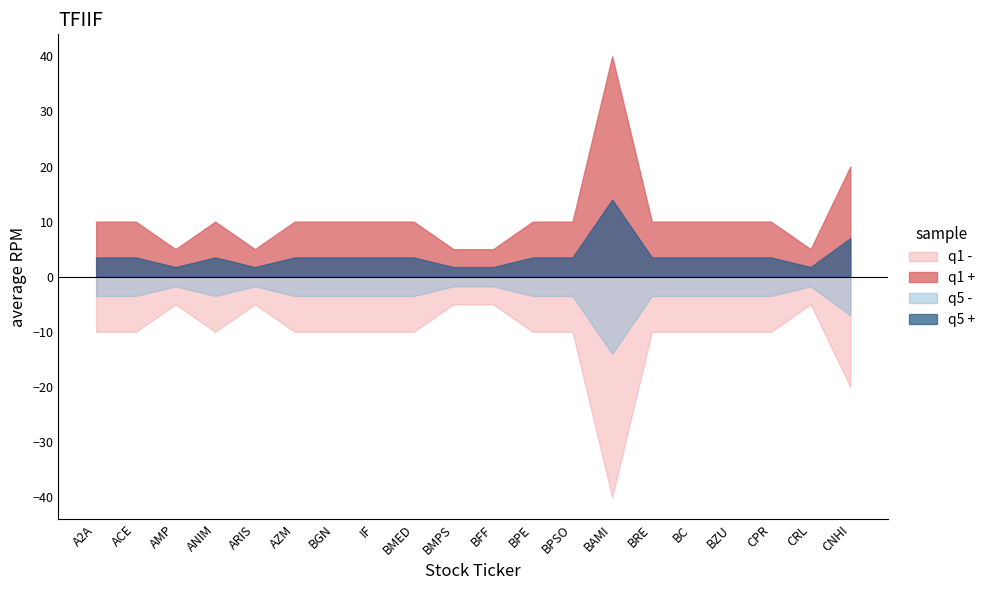

List the labels in order of PMM / PS value, smallest first.

AMP, ARIS, BMPS, BFF, CRL, A2A, ACE, ANIM, AZM, BGN, IF, BMED, BPE, BPSO, BRE, BC, BZU, CPR, CNHI, BAMI